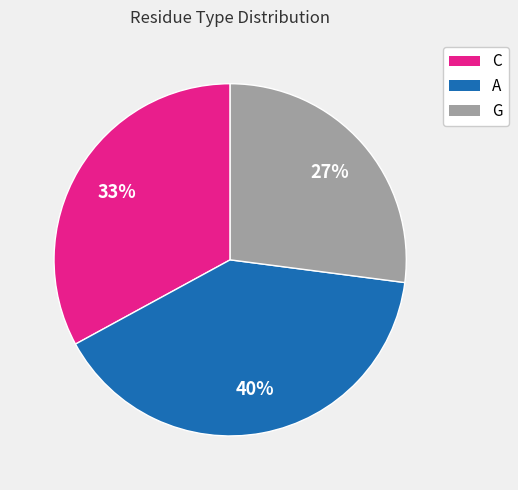

Which category has the biggest portion of the pie?

A